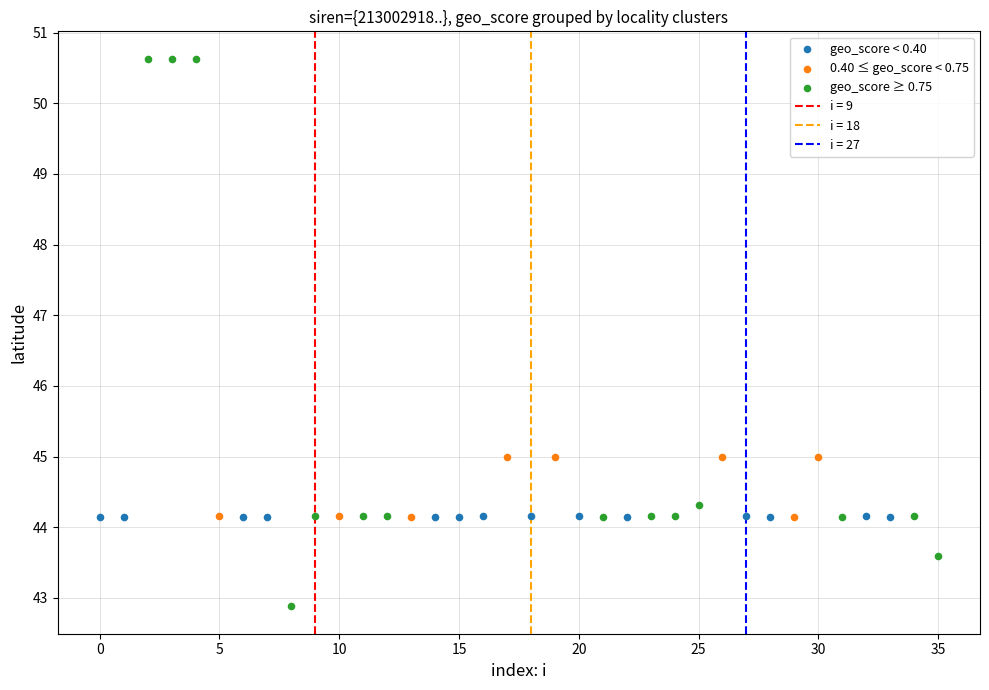

Which series contains the lowest Y value?

geo_score ≥ 0.75